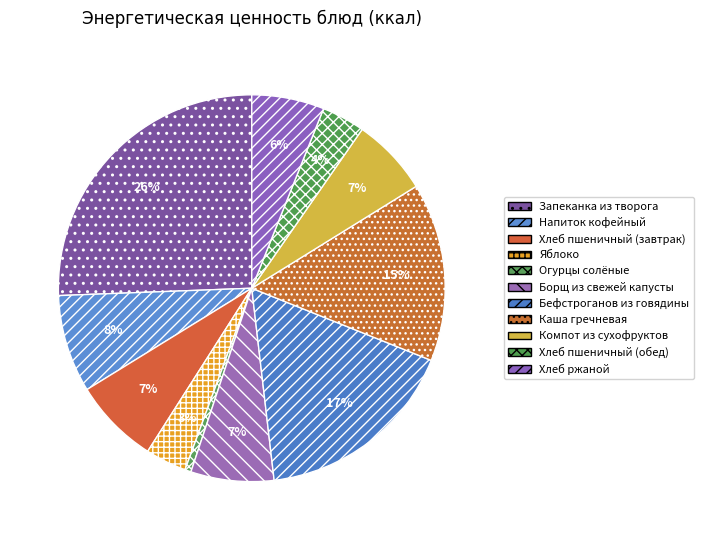

Does any single category account for the majority?

No